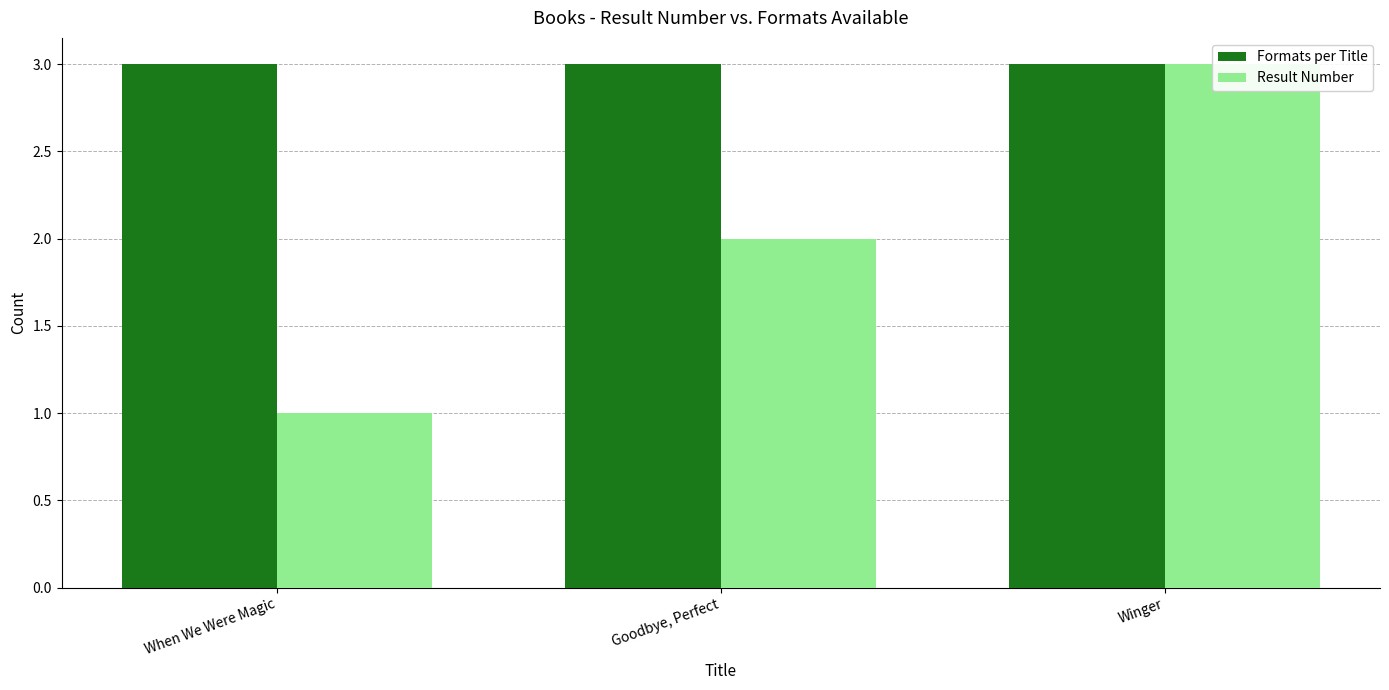

Where is Formats per Title nearest to the value 3?

When We Were Magic